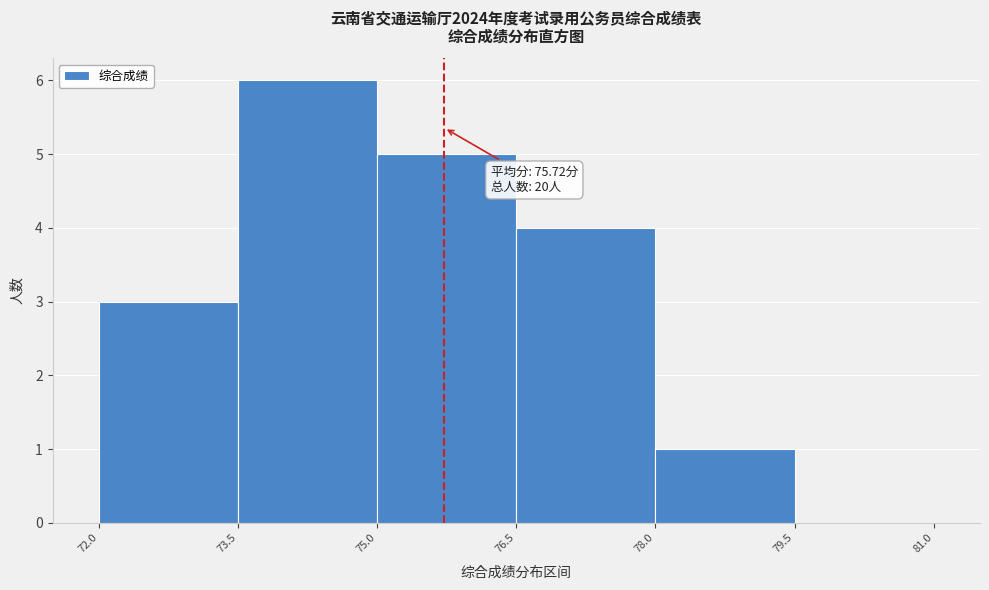

Which range on the x-axis has the tallest bar?

73.5 to 75.0